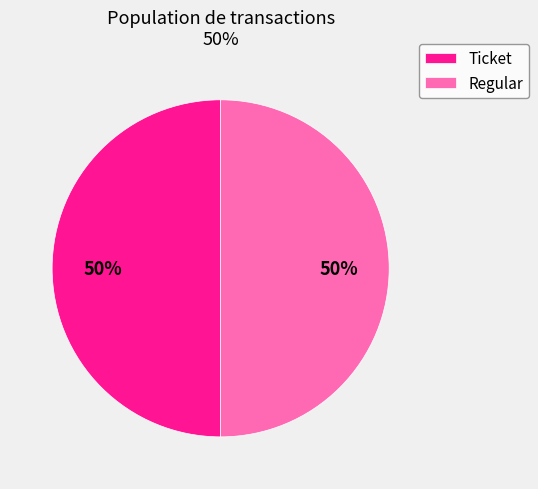

Do Ticket and Regular together represent more than half of the pie?

Yes